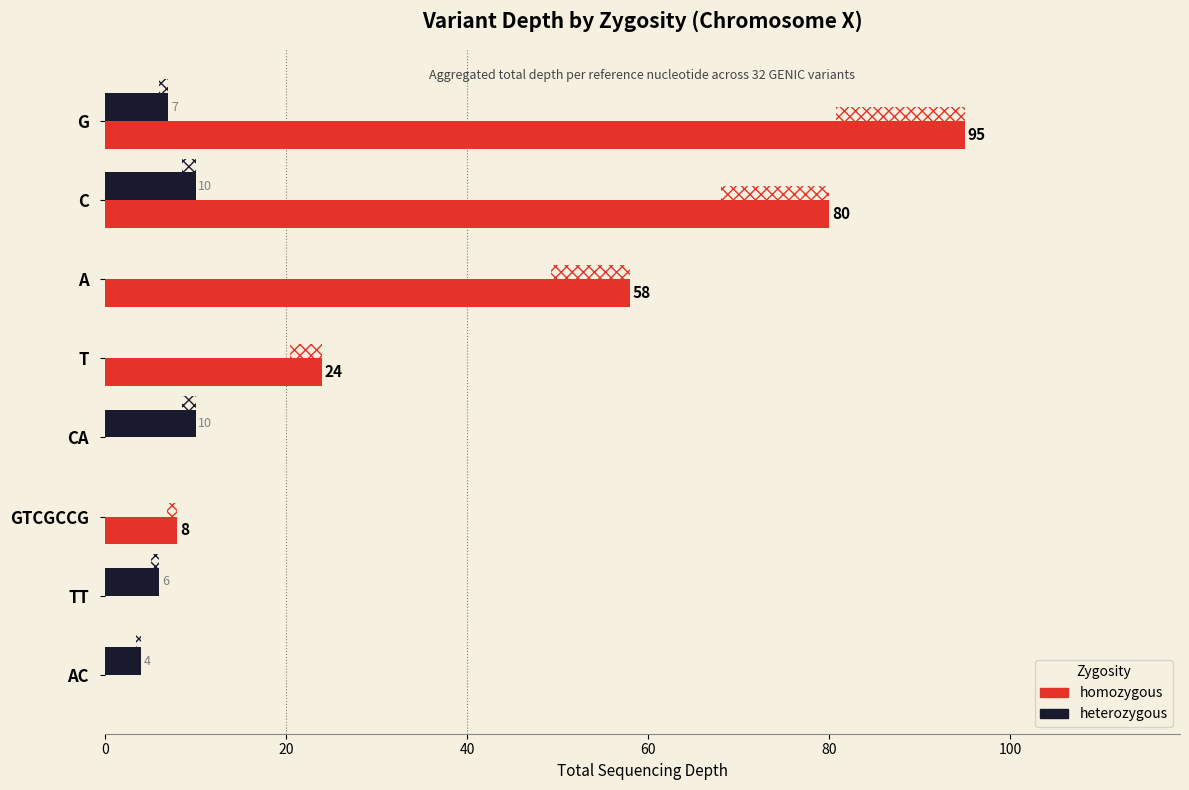

What is the total value across all series at 60?

24